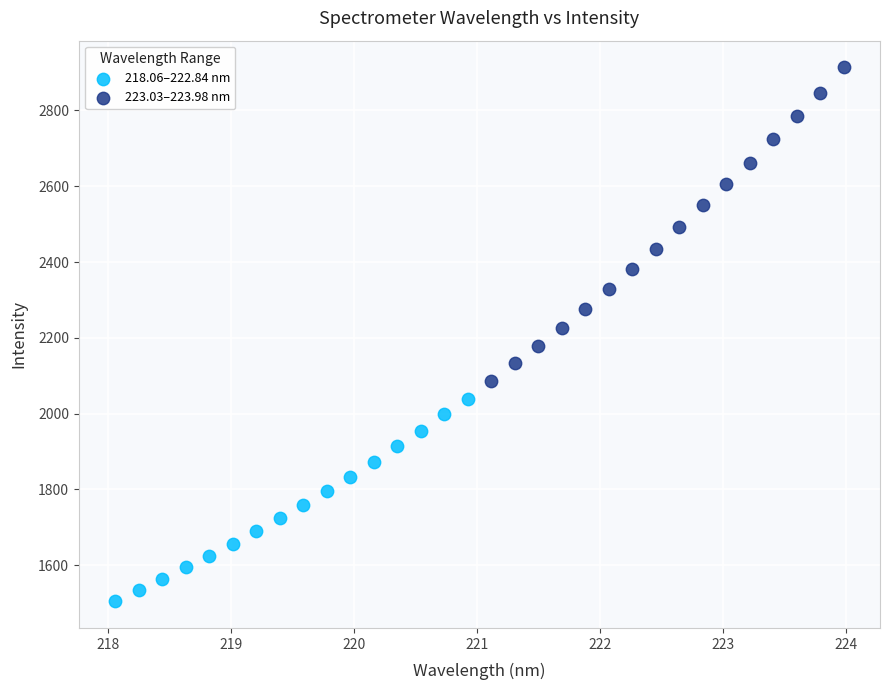

What are all the series names shown in the legend?

218.06–222.84 nm, 223.03–223.98 nm